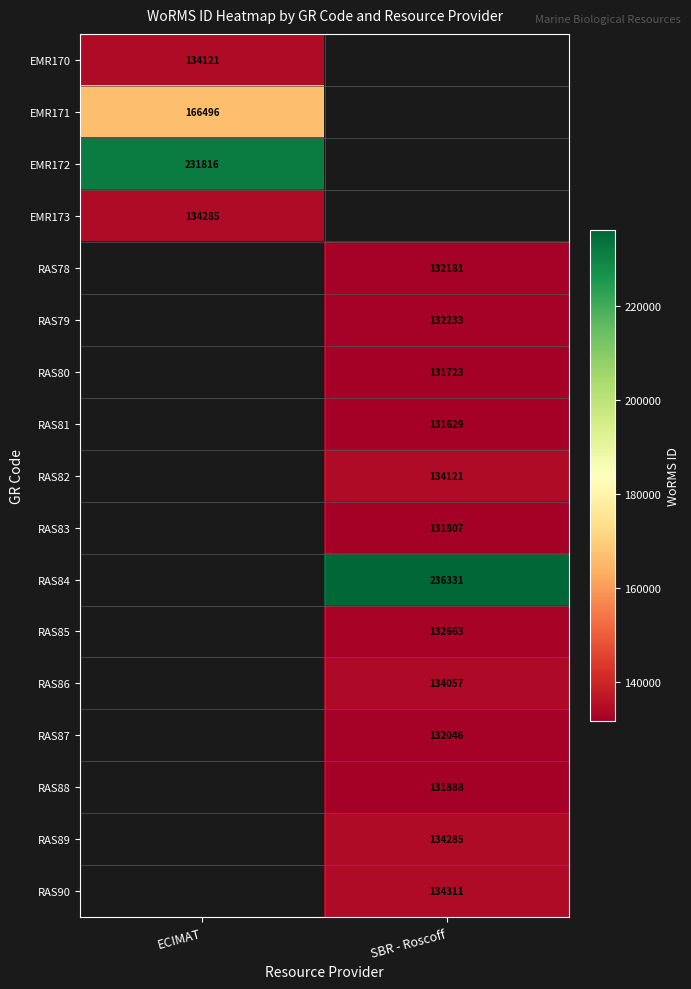

How many distinct data groups are displayed?

17